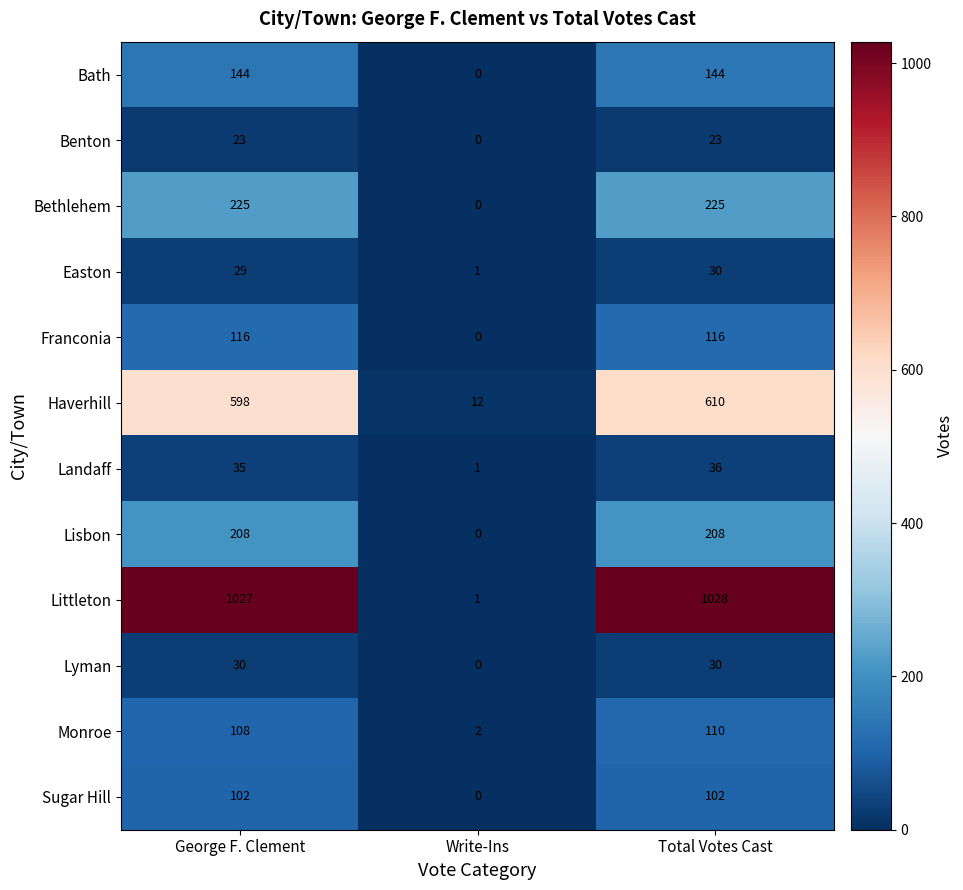

The value of Haverhill at George F. Clement is 792. True or false?

False